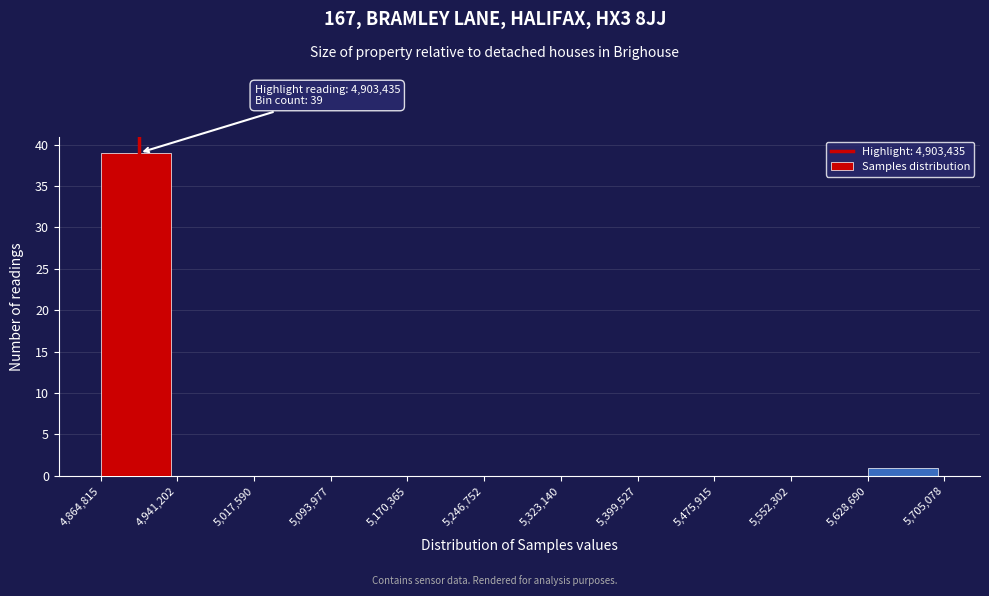

Over which range of the x-axis is the bar tallest?

4,864,815 to 4,941,202